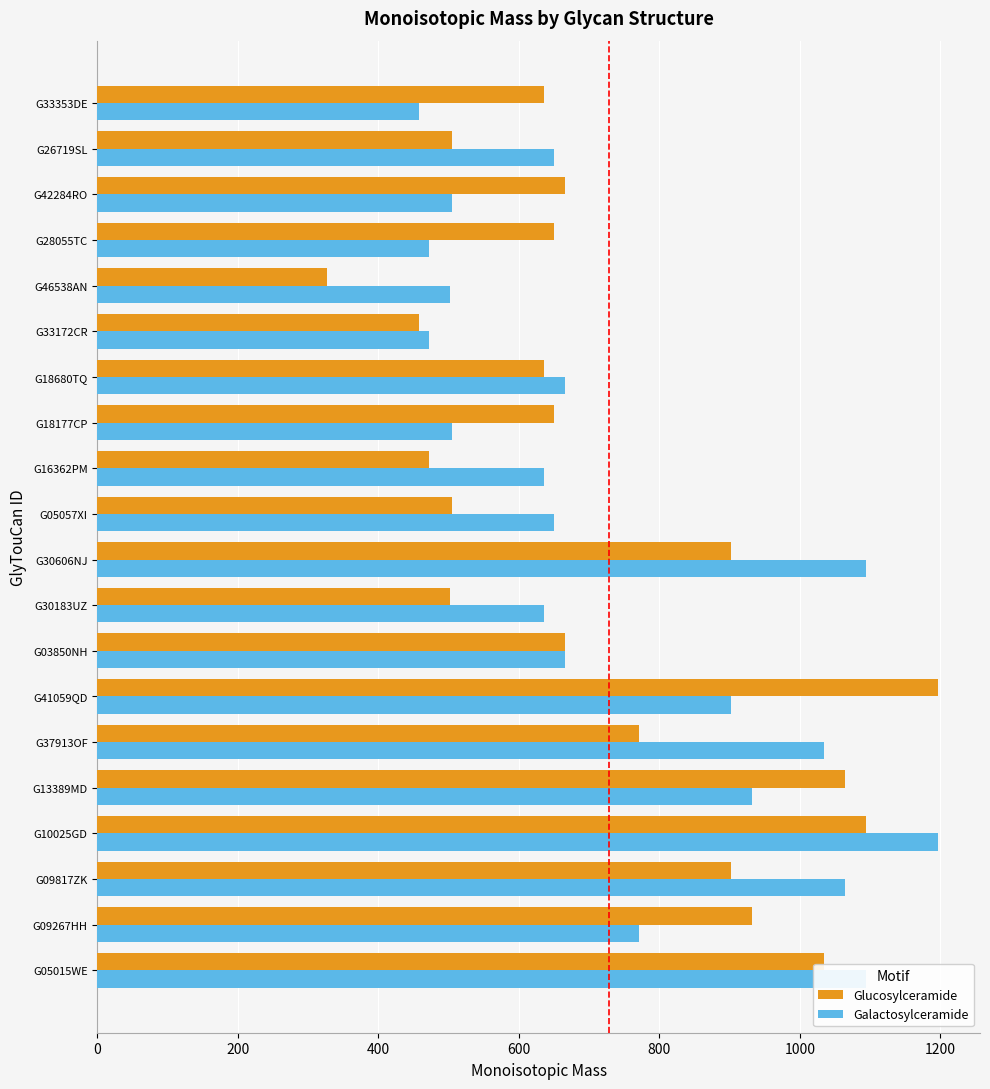

How many distinct data groups are displayed?

2